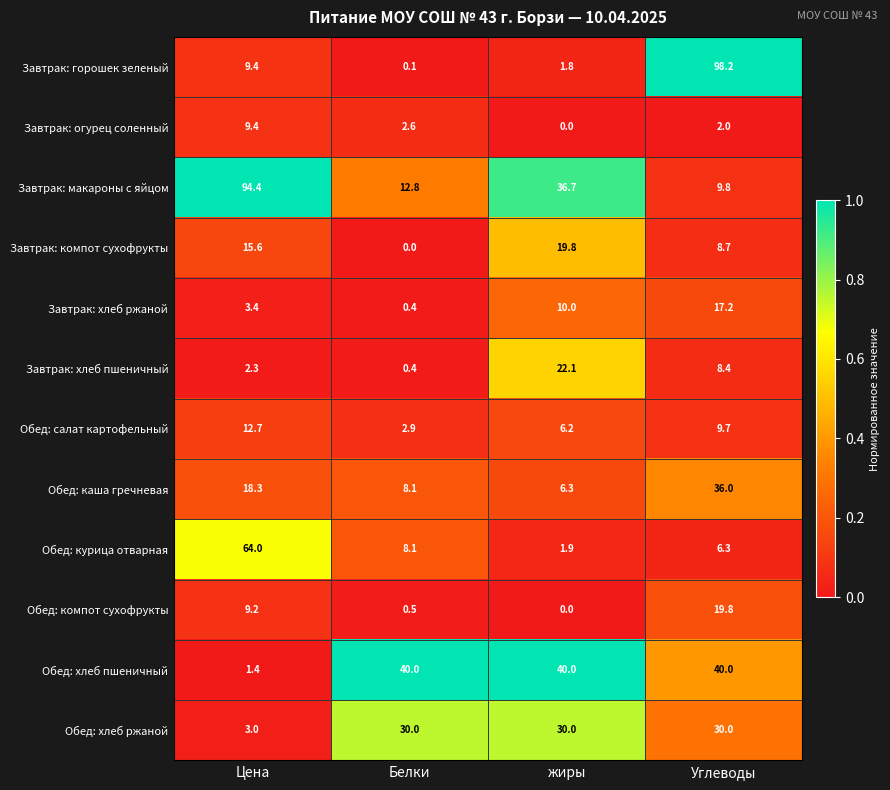

Between Белки and Углеводы, which series saw the biggest shift?

Завтрак: горошек зеленый